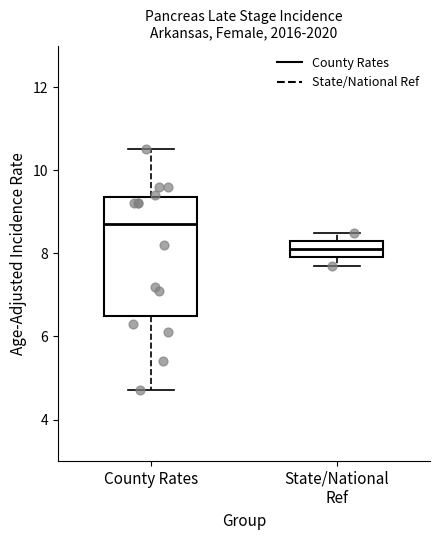

Which box's median line is the highest?

County Rates